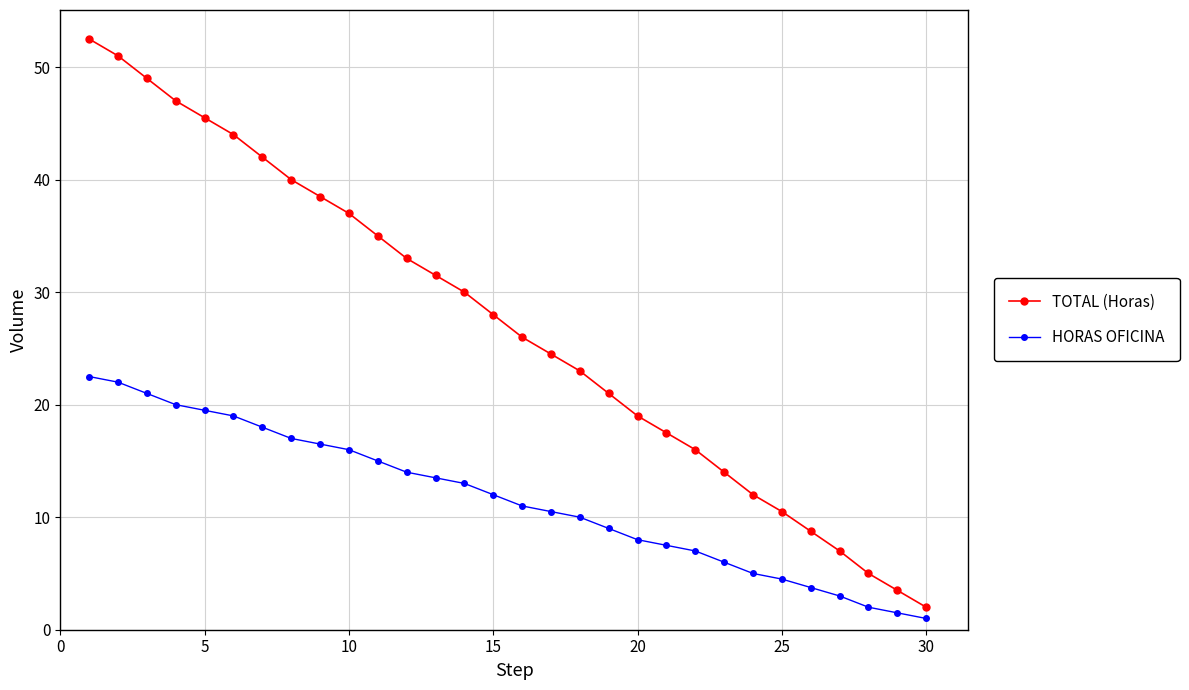

Reading right to left, transcribe all the data shown in this chart.

TOTAL (Horas): 2.0	3.5	5.0	7.0	8.8	10.5	12.0	14.0	16.0	17.5	19.0	21.0	23.0	24.5	26.0	28.0	30.0	31.5	33.0	35.0	37.0	38.5	40.0	42.0	44.0	45.5	47.0	49.0	51.0	52.5
HORAS OFICINA: 1.0	1.5	2.0	3.0	3.8	4.5	5.0	6.0	7.0	7.5	8.0	9.0	10.0	10.5	11.0	12.0	13.0	13.5	14.0	15.0	16.0	16.5	17.0	18.0	19.0	19.5	20.0	21.0	22.0	22.5